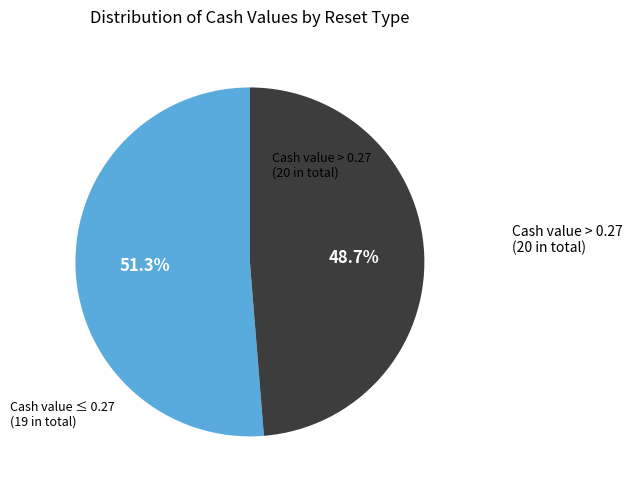

Is there a majority slice in this chart?

Yes